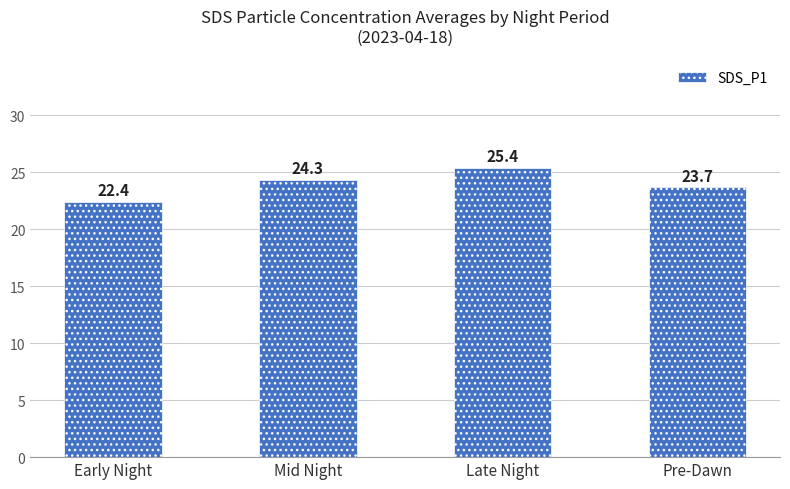

What position from the right is Early Night?

4